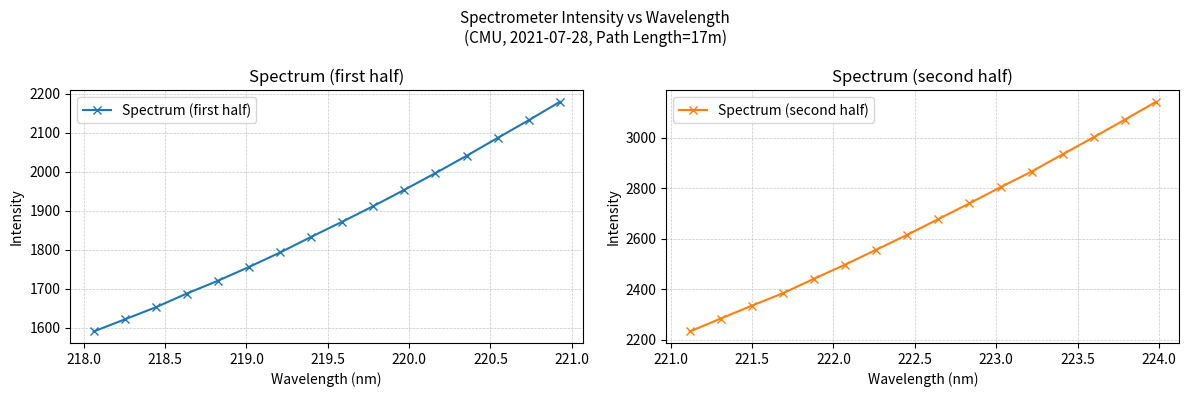

The value of Spectrum (second half) at 220.0 is 975.8. True or false?

False